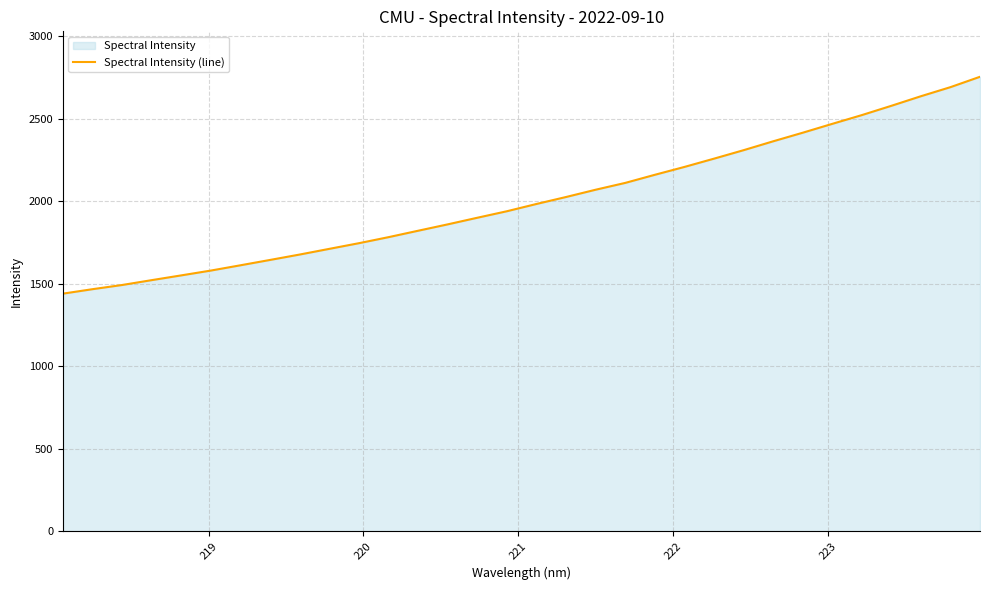

What is the minimum value shown in the chart?

1439.3